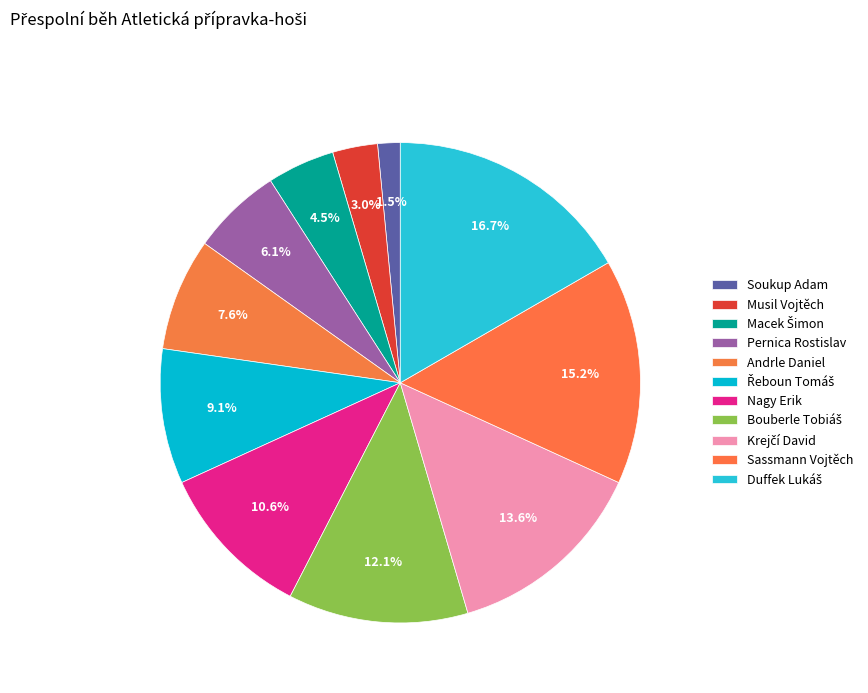

To the nearest percent, what is the difference between the largest and smallest slice percentages?

15%